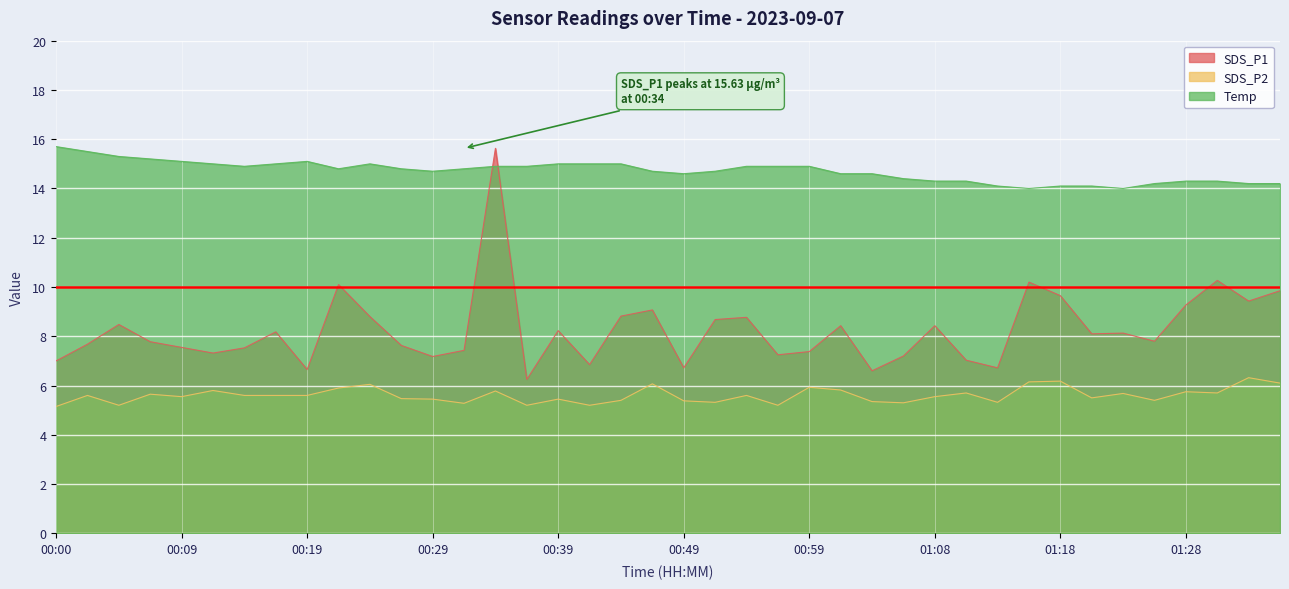

Which series changed the most between 00:24 and 00:29?

SDS_P1